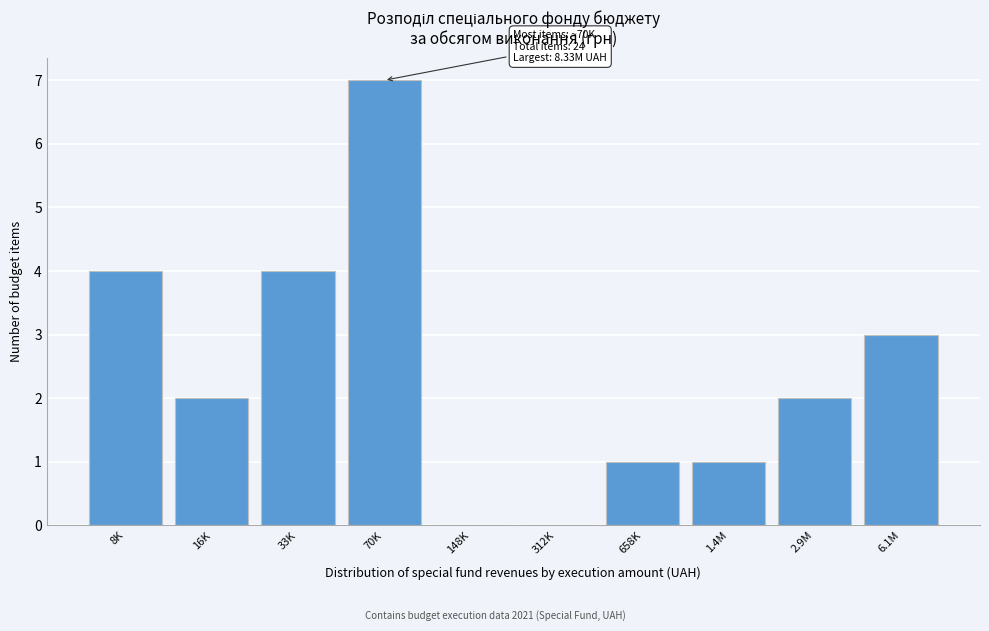

Reading left to right, extract all data points from this chart.

8K=4	16K=2	33K=4	70K=7	148K=0	312K=0	658K=1	1.4M=1	2.9M=2	6.1M=3